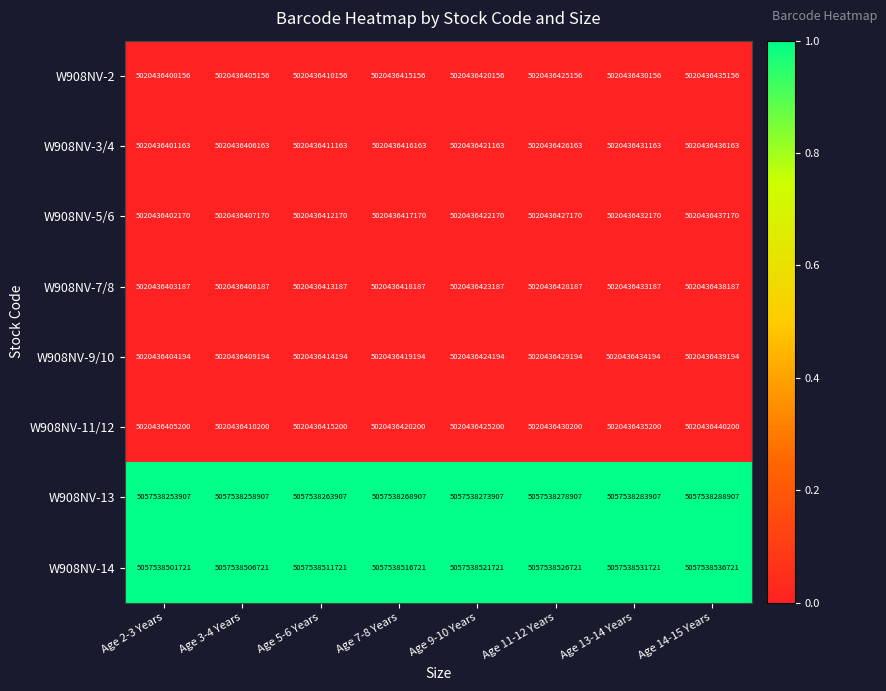

Count the number of categories in the chart.

8